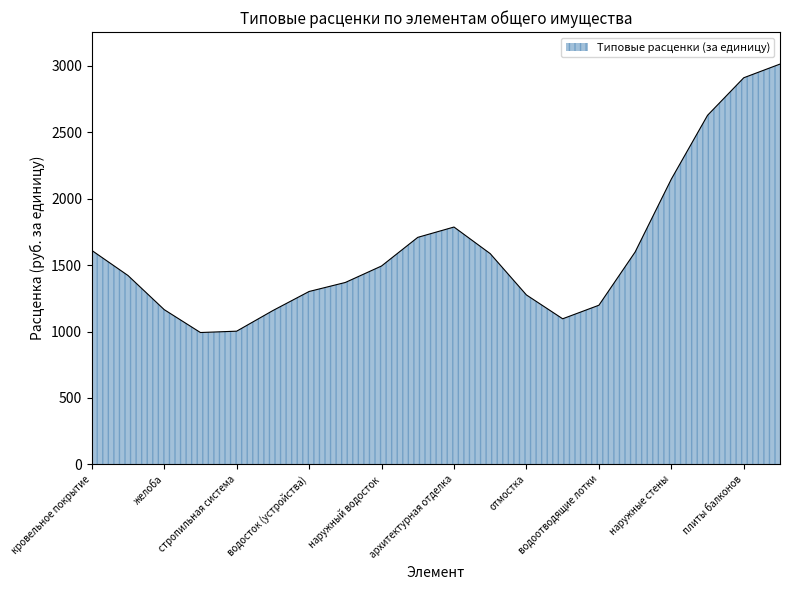

What is the smallest value displayed?

992.8